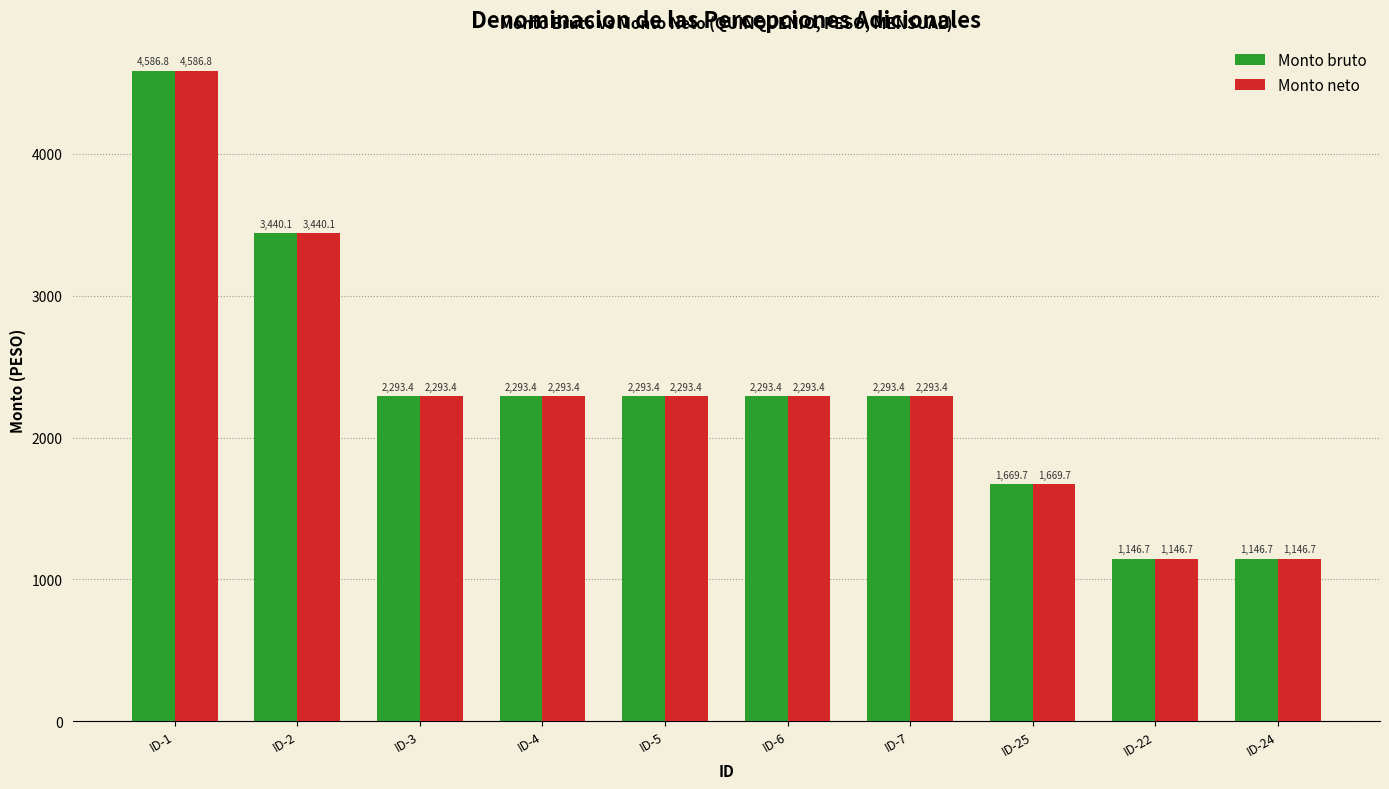

What is the difference between the Monto neto values at ID-25 and ID-3?

623.7